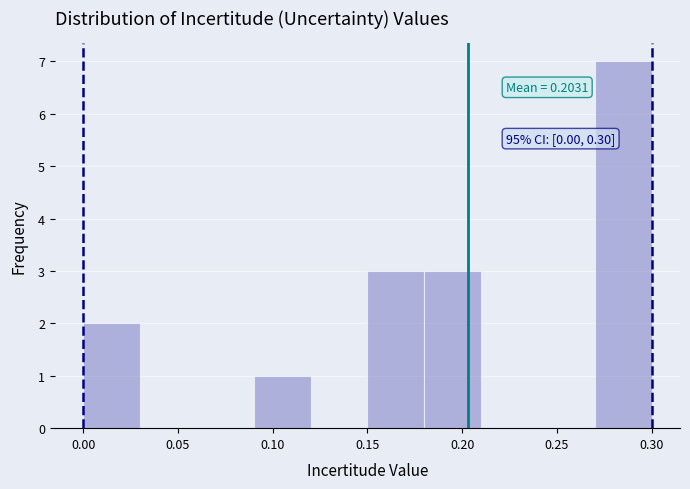

Over which range of the x-axis is the bar tallest?

0.27 to 0.30